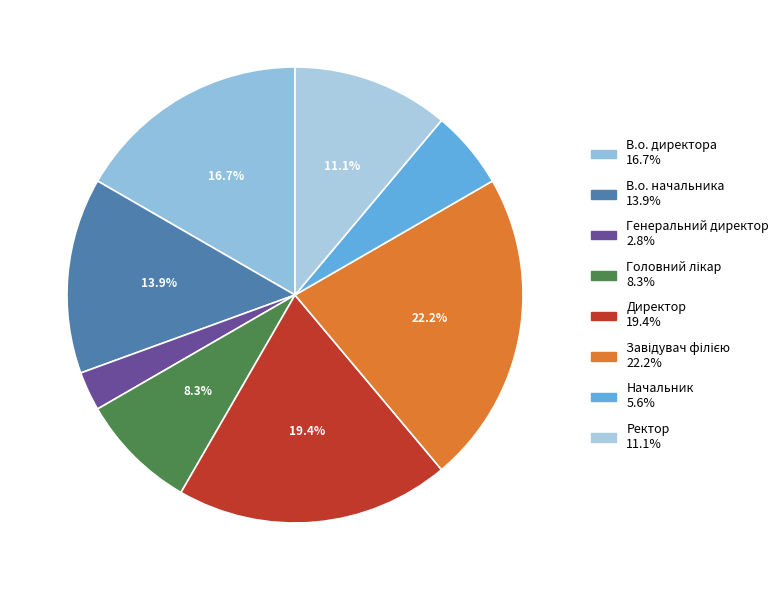

To the nearest percent, what is the average slice percentage?

12%